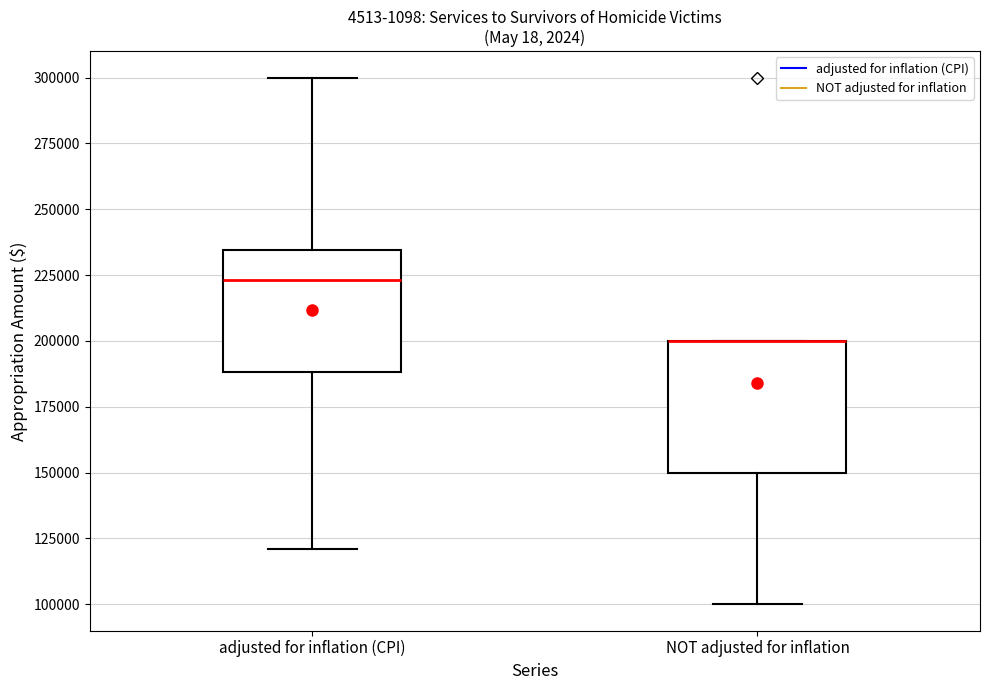

Reading left to right, transcribe this box plot: for each box, give where its median line is, the range the box spans, and where its two whiskers end, as read against the y-axis. The values are not printed on the chart, so give them approximately, as read against the axis.

adjusted for inflation (CPI): median 225000, box 190000 to 235000, whiskers 120000 to 300000
NOT adjusted for inflation: median 200000 (drawn on the box's upper edge), box 150000 to 200000, whiskers 100000 to 200000